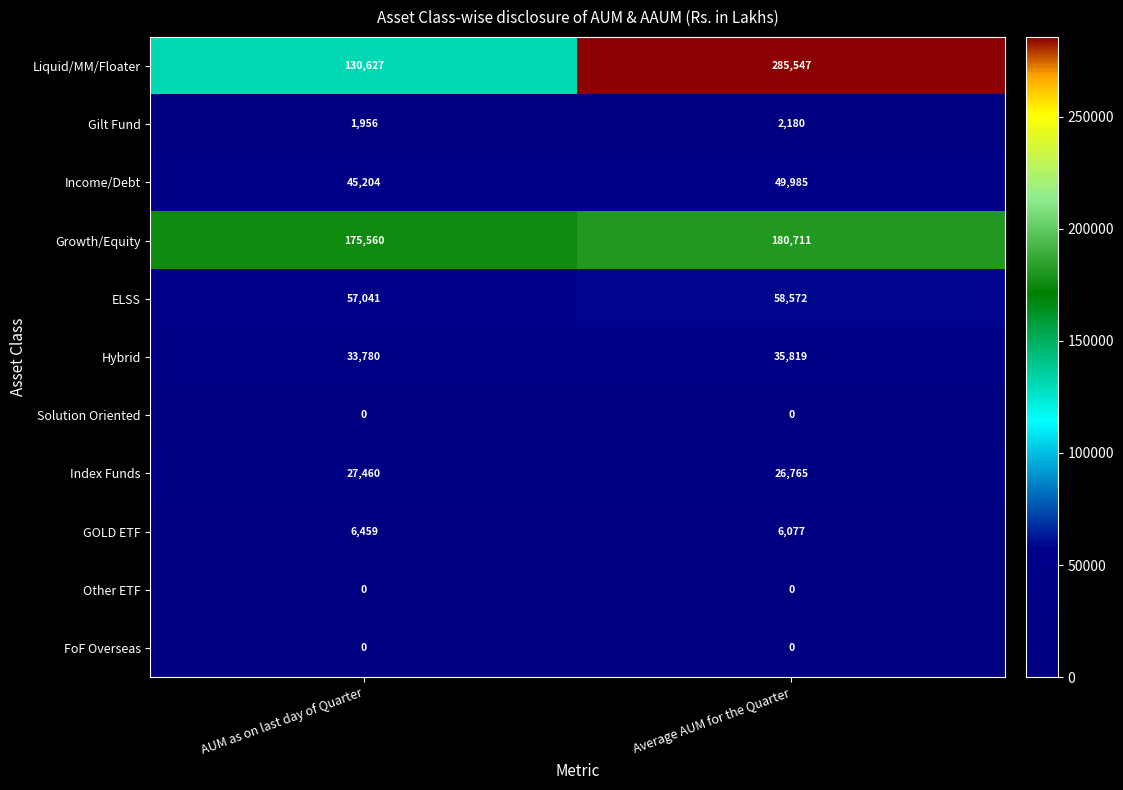

How many distinct data groups are displayed?

11